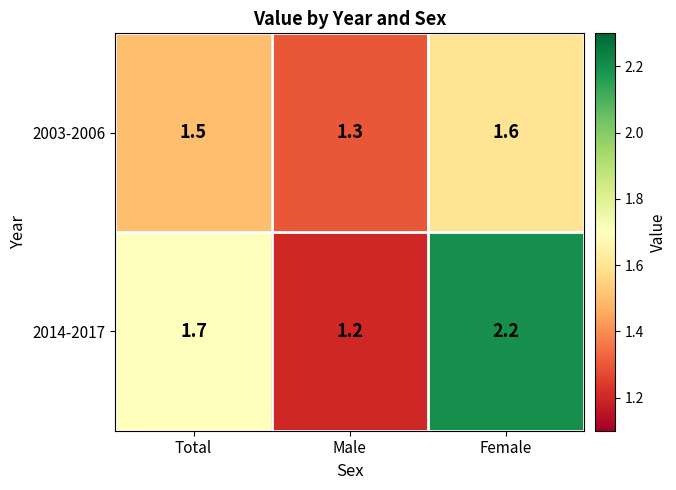

True or false: 2014-2017 has a value of 1.7 at Total.

True